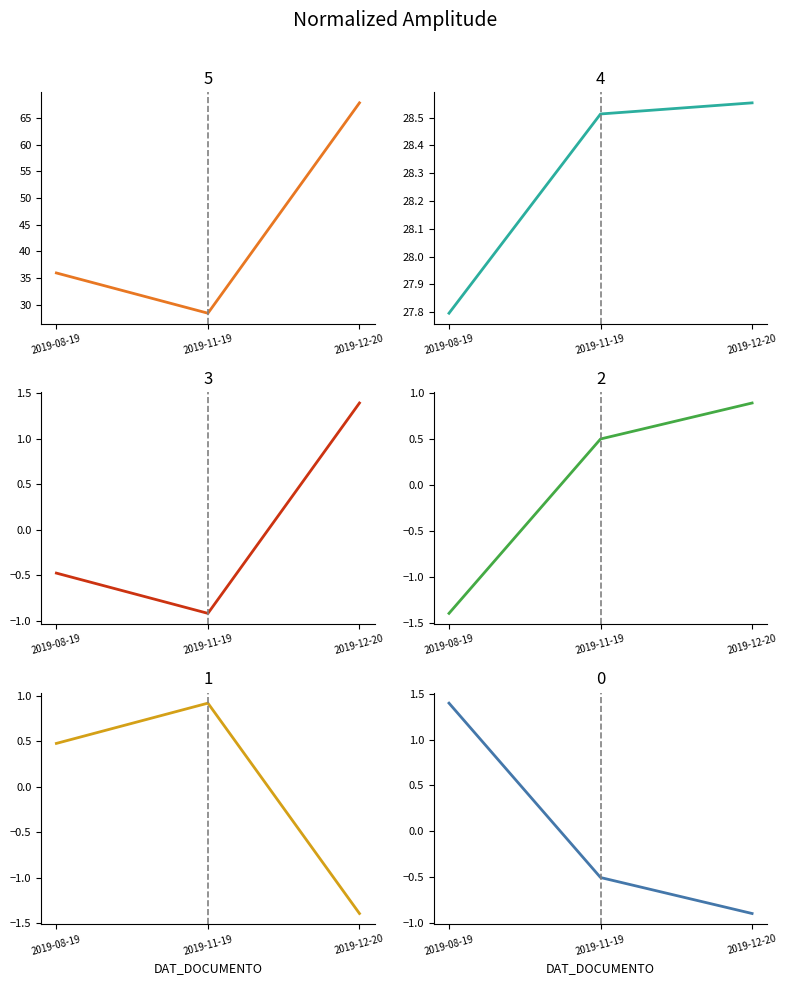

How many lines are shown in the chart?

6